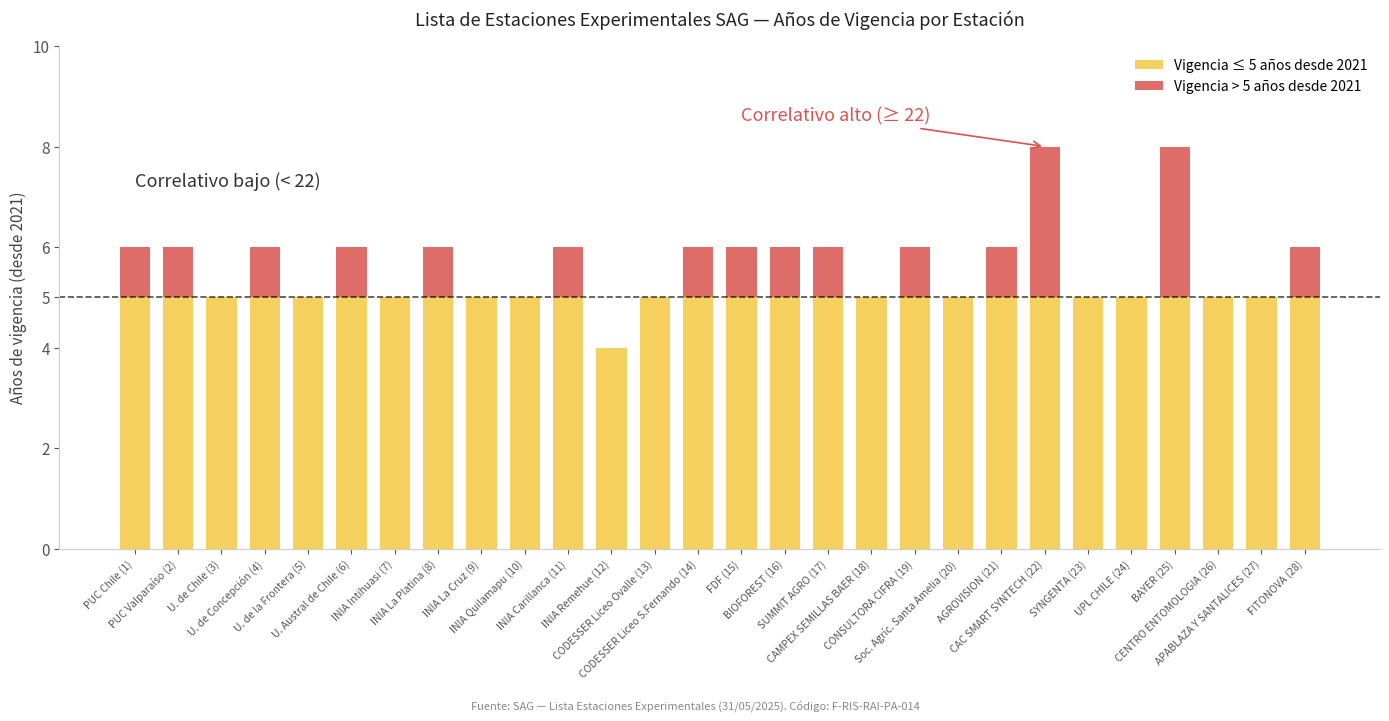

At which category is the sum across all series the highest?

CAC SMART SYNTECH (22)